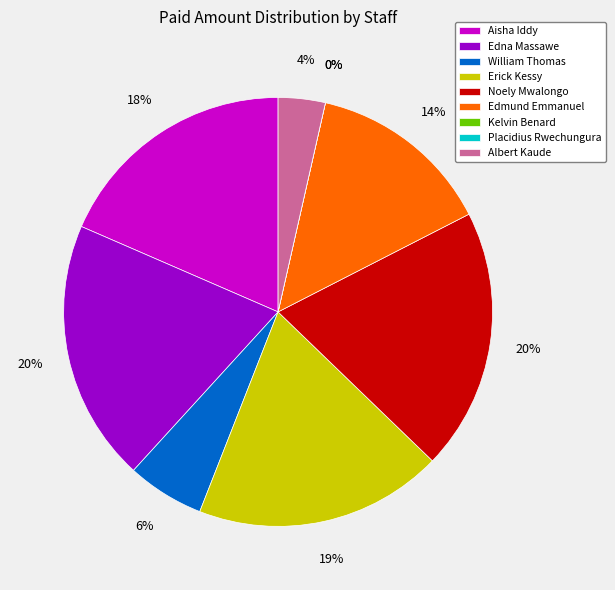

How many slices are in this pie chart?

9